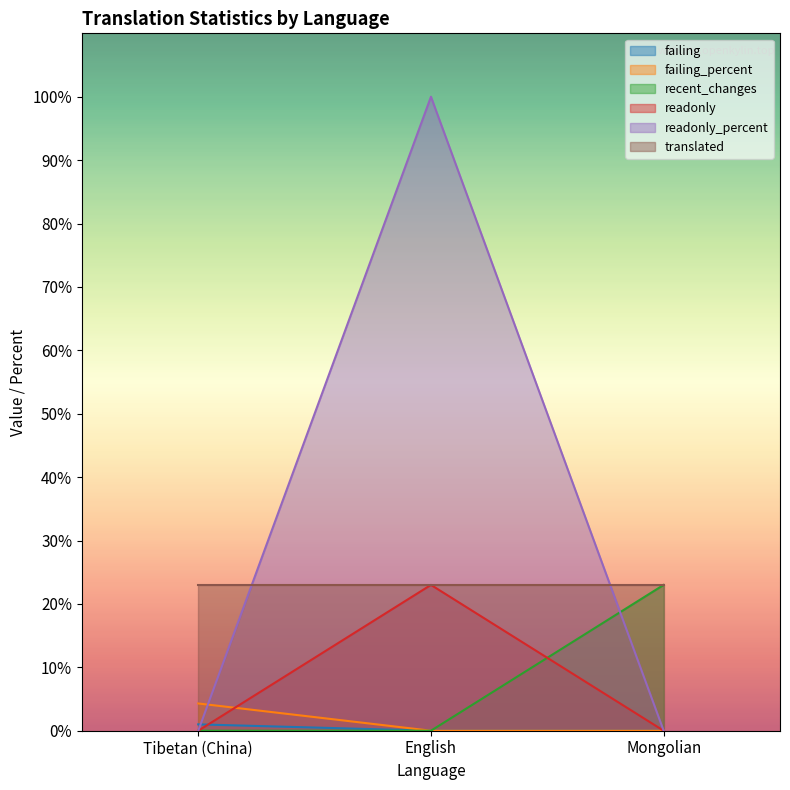

Is it true that failing equals 0.0 at Mongolian?

True